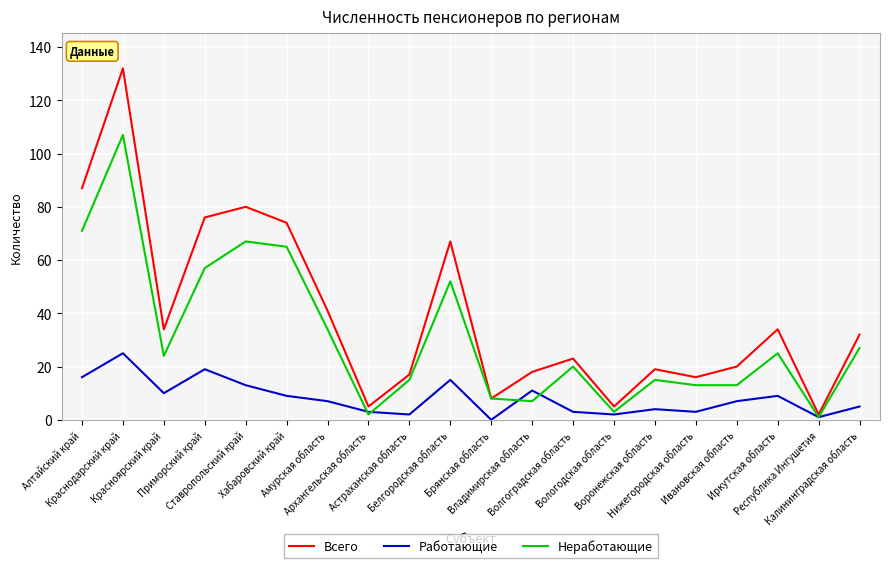

Reading left to right, extract all data points from this chart.

Всего: 87	132	34	76	80	74	41	5	17	67	8	18	23	5	19	16	20	34	2	32
Работающие: 16	25	10	19	13	9	7	3	2	15	0	11	3	2	4	3	7	9	1	5
Неработающие: 71	107	24	57	67	65	34	2	15	52	8	7	20	3	15	13	13	25	1	27